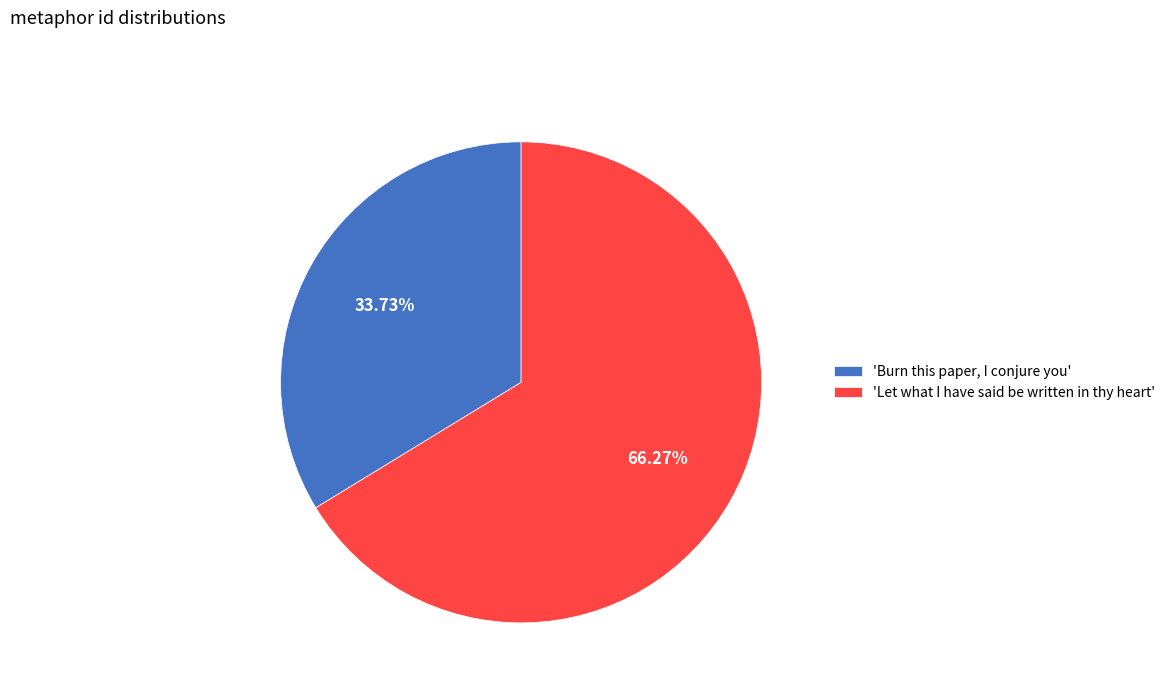

Is there a majority slice in this chart?

Yes